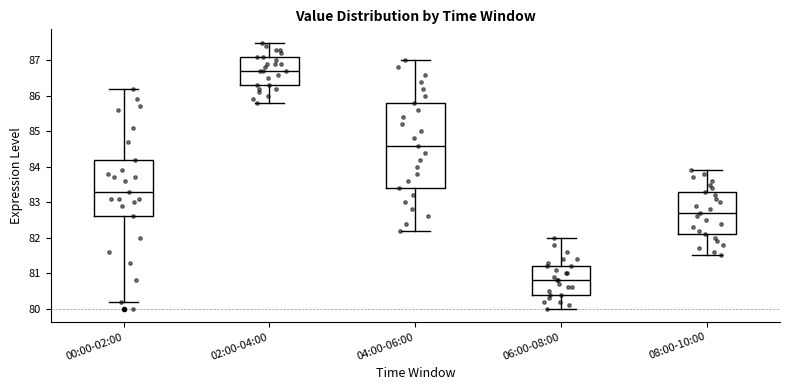

Where does the upper whisker of the box for 04:00-06:00 end on the y-axis? The values are not printed on the chart, so give them approximately, as read against the axis.

87.0